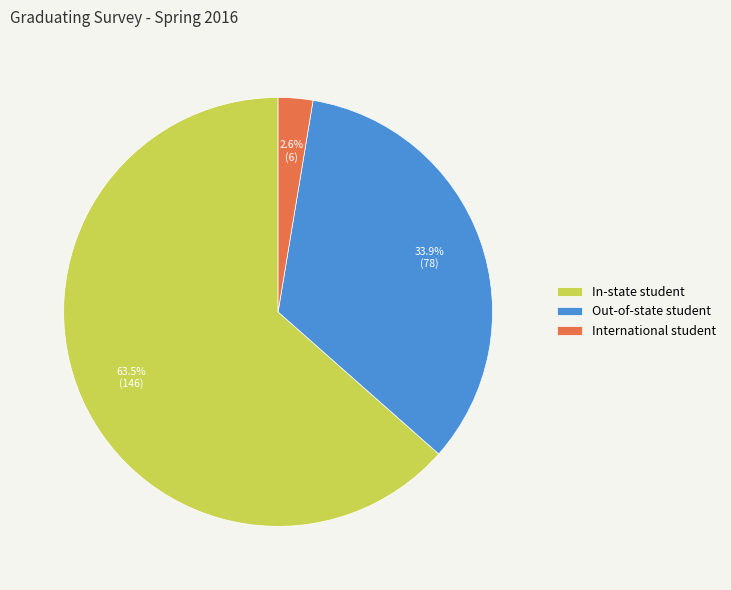

Which slice is the smallest?

International student